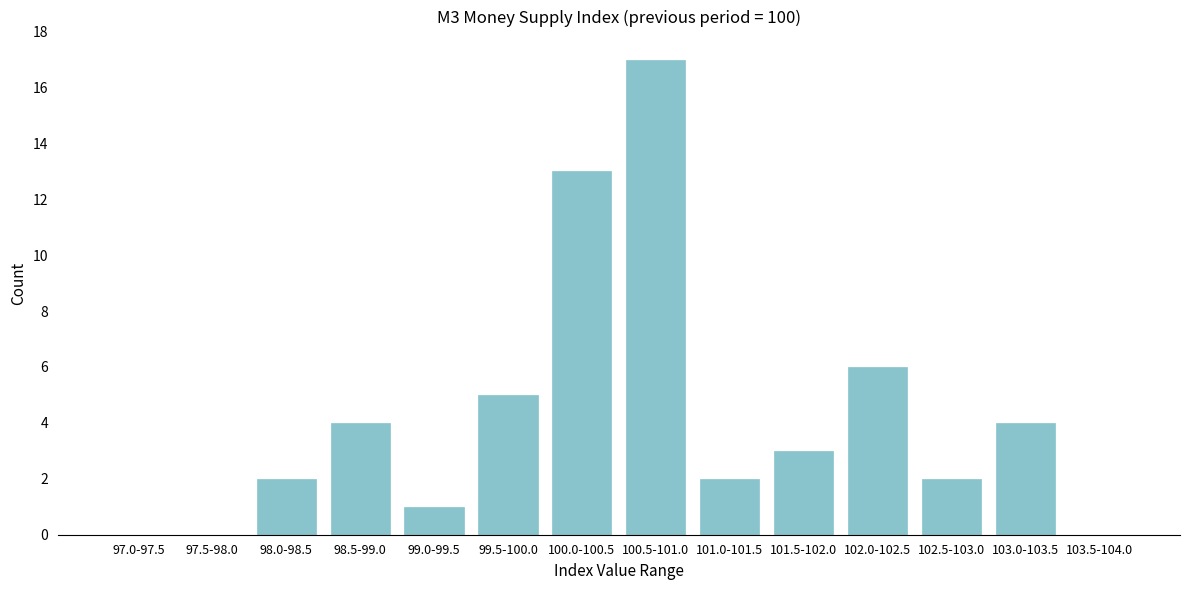

Reading left to right, list all the values displayed in this chart.

97.0-97.5=0	97.5-98.0=0	98.0-98.5=2	98.5-99.0=4	99.0-99.5=1	99.5-100.0=5	100.0-100.5=13	100.5-101.0=17	101.0-101.5=2	101.5-102.0=3	102.0-102.5=6	102.5-103.0=2	103.0-103.5=4	103.5-104.0=0